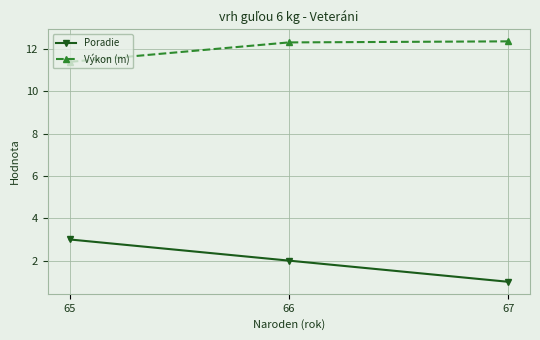

How many categories are shown in the chart?

3